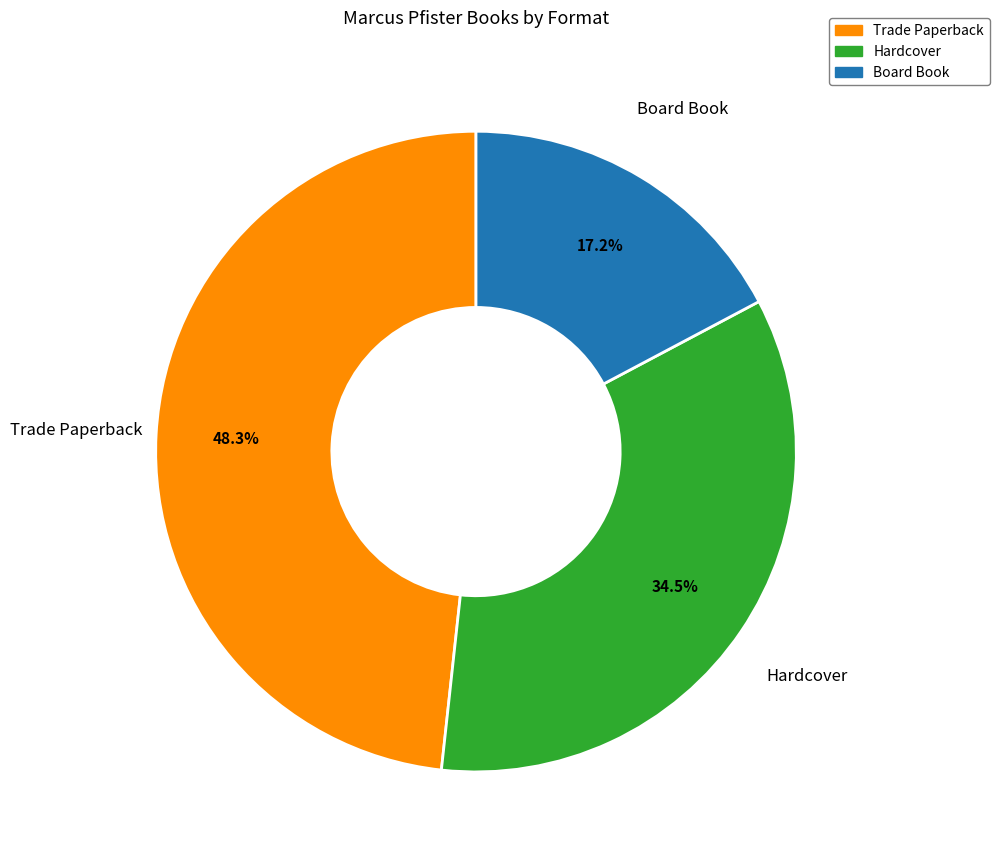

What is the smallest slice in the pie chart?

Board Book